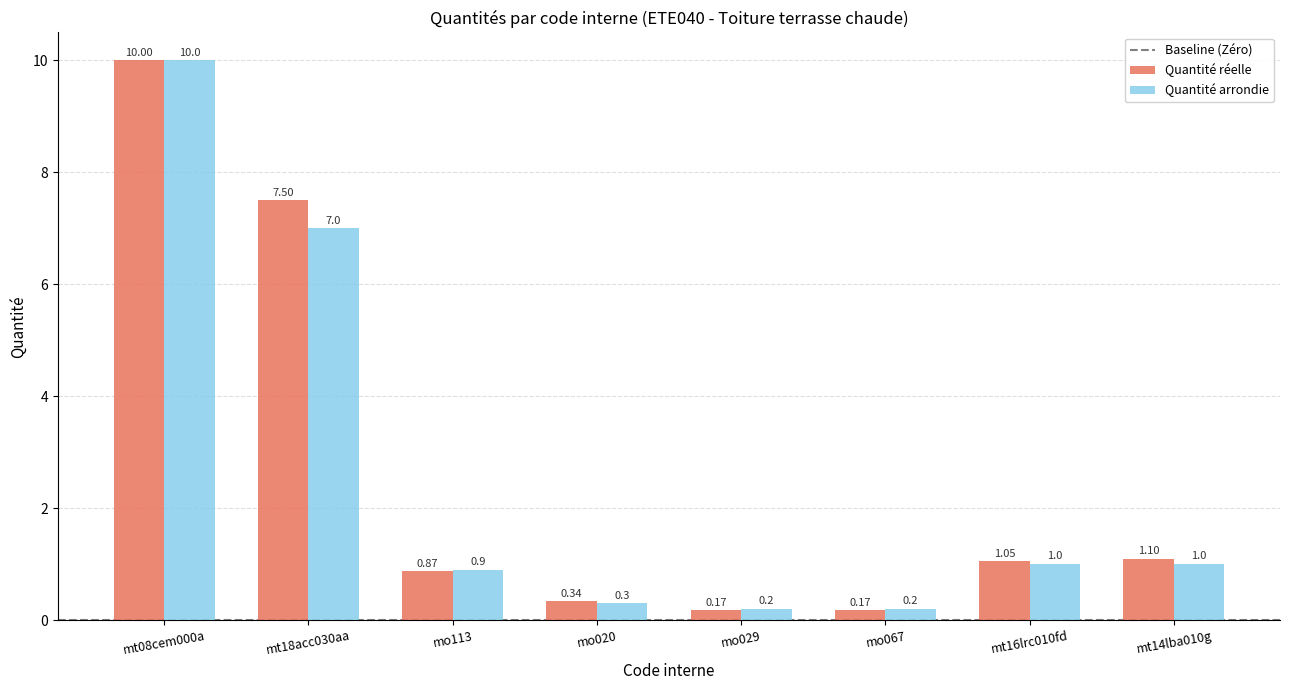

What is the average value of the Quantité réelle series?

2.7